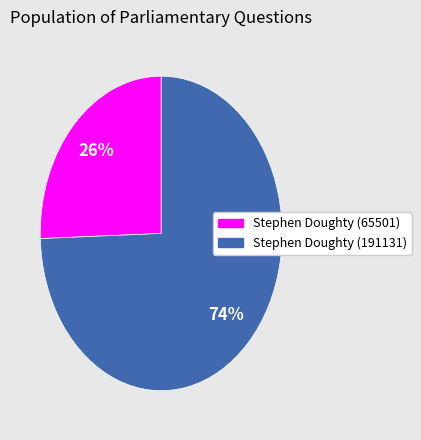

Which slice is the smallest?

Stephen Doughty (65501)